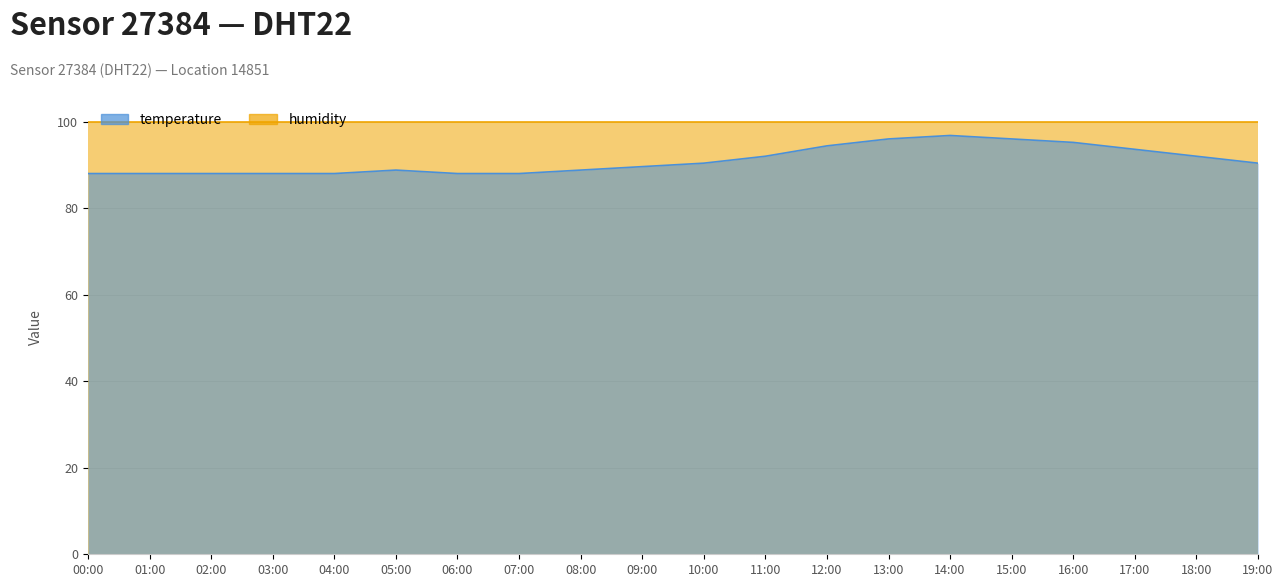

What is the change in value from 06:00 to 19:00?

+2.4